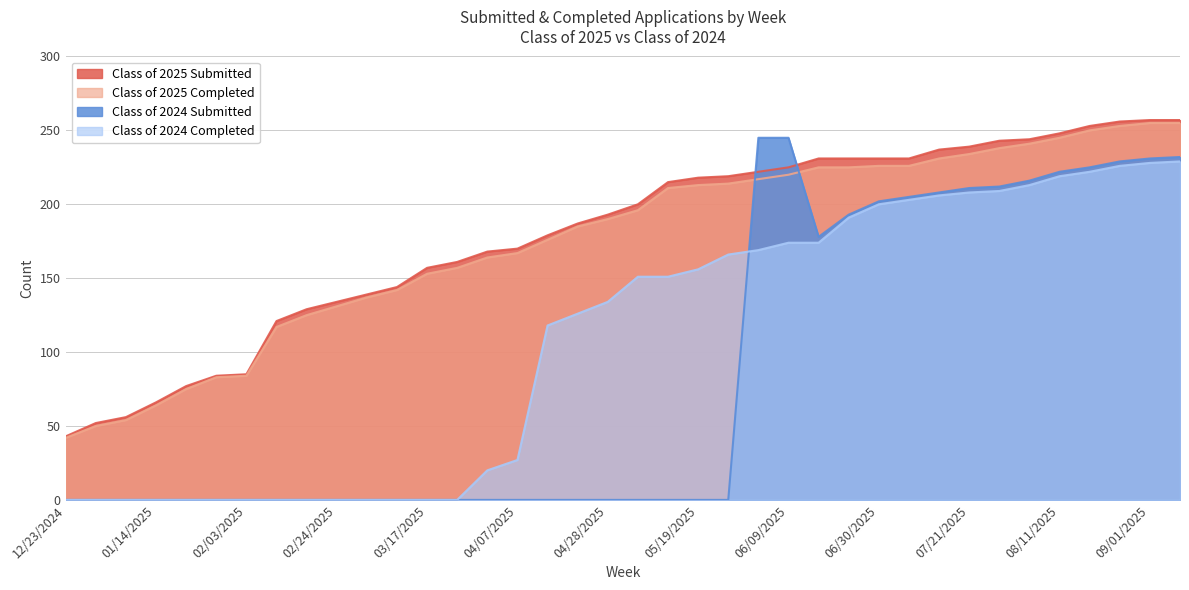

How many data points does each series have?

38